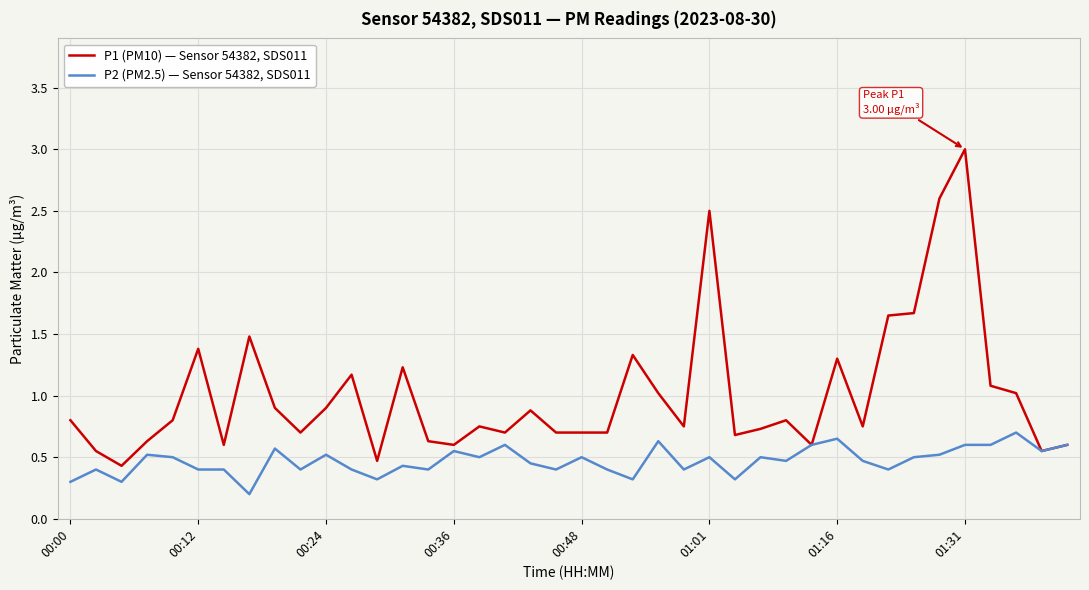

Which series has the largest total across all categories?

P1 (PM10) — Sensor 54382, SDS011